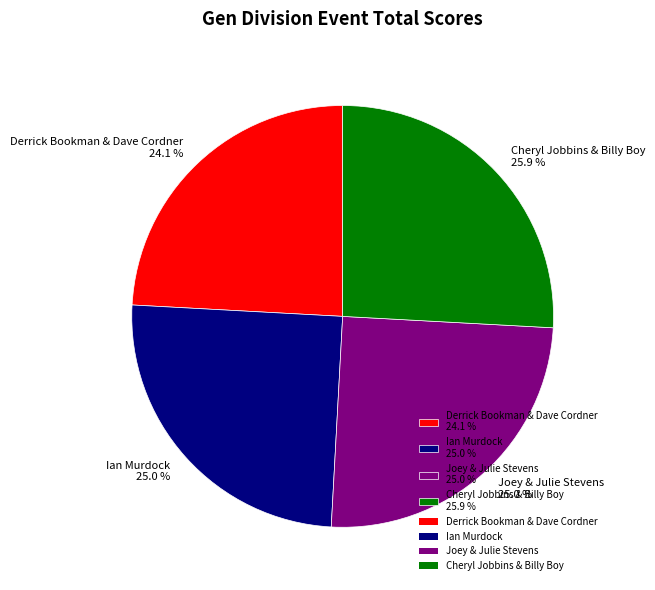

How many slices are in this pie chart?

4